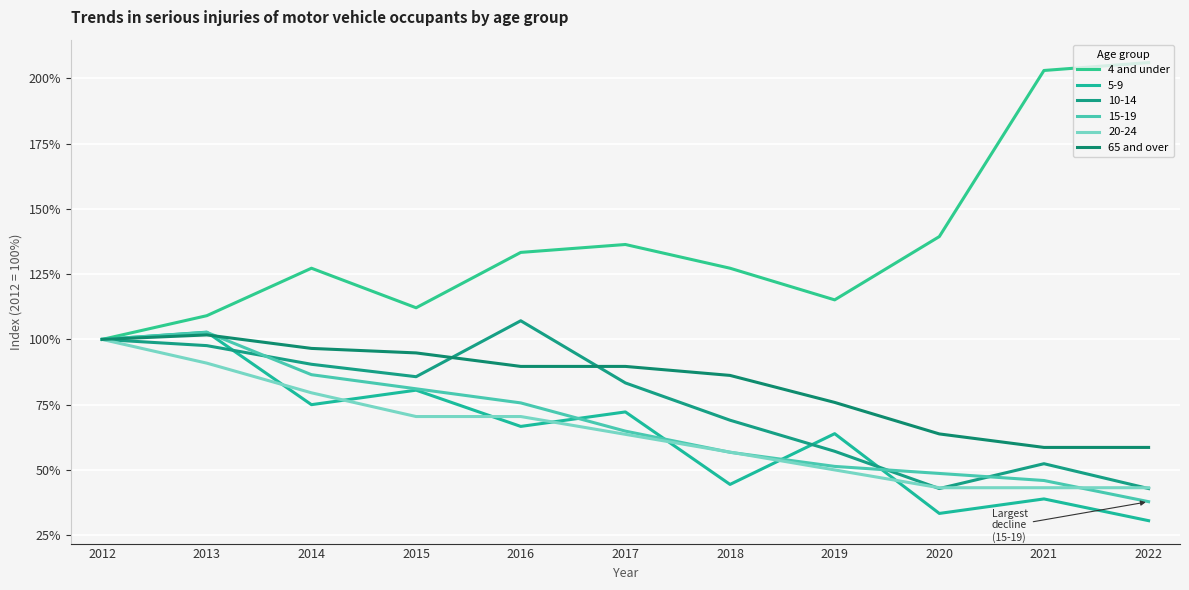

Where is the first local minimum for 4 and under?

2015